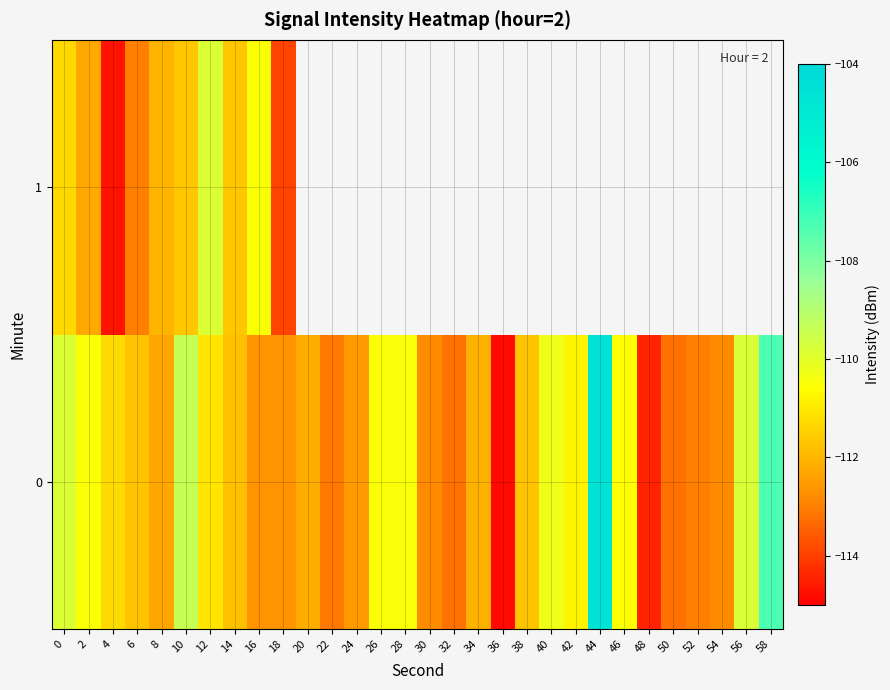

What is the difference between the highest and lowest values at 2?

1.7